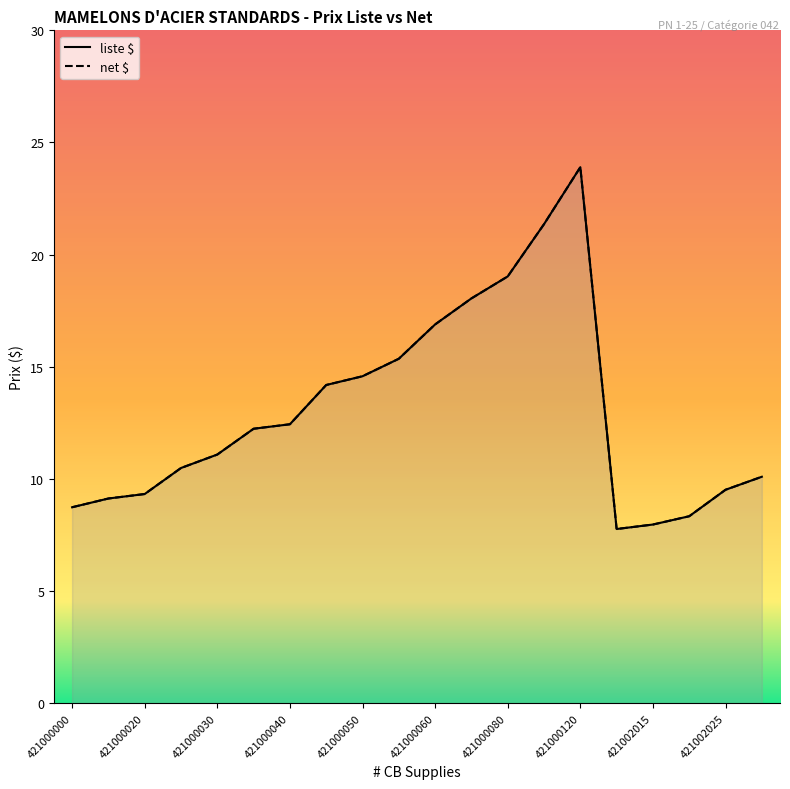

At which category does liste $ reach its first local peak?

421000120